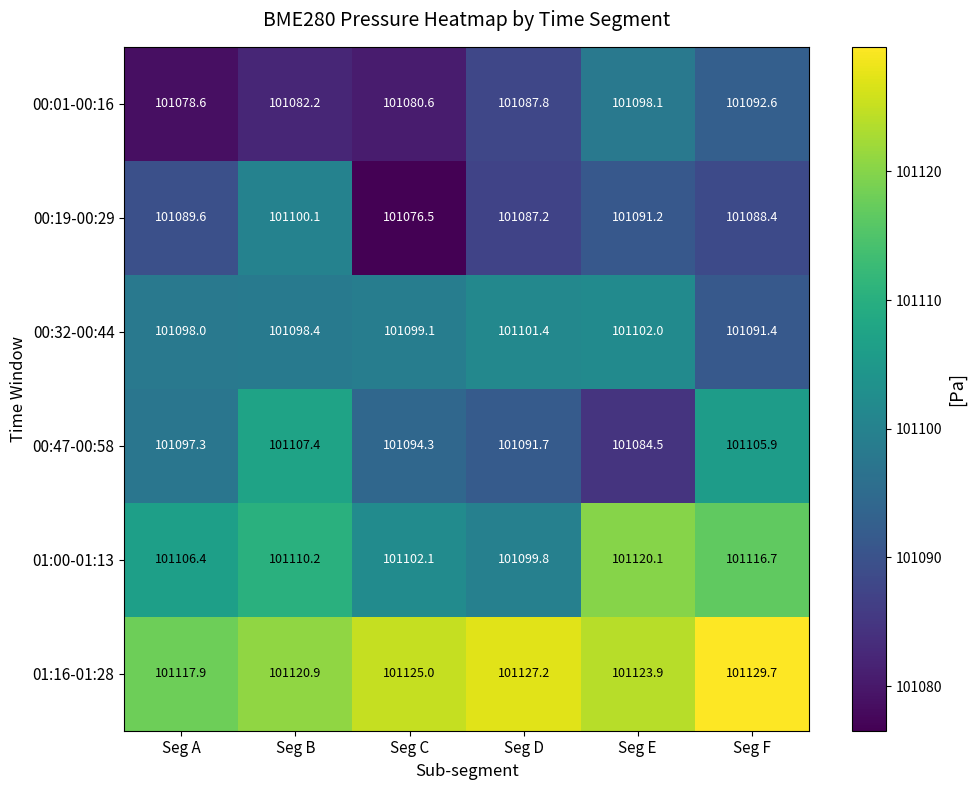

Is it true that 01:16-01:28 equals 101123.9 at Seg E?

True